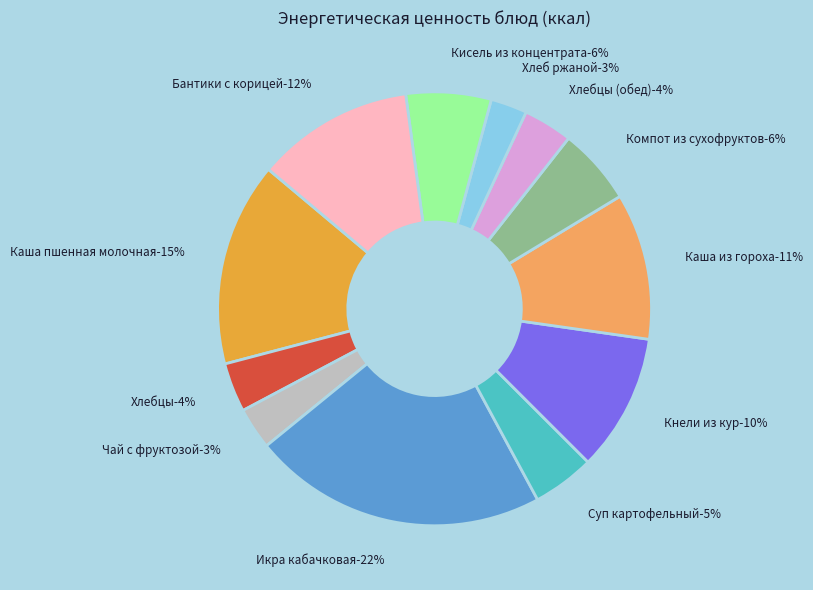

What is the largest slice in the pie chart?

Икра кабачковая